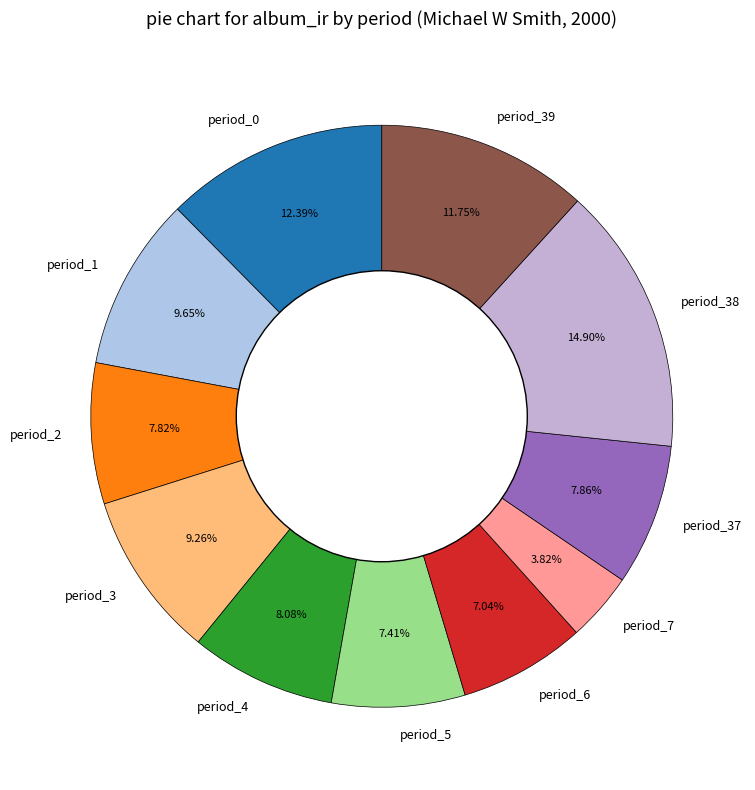

Combined, do period_37 and period_2 account for over 50%?

No